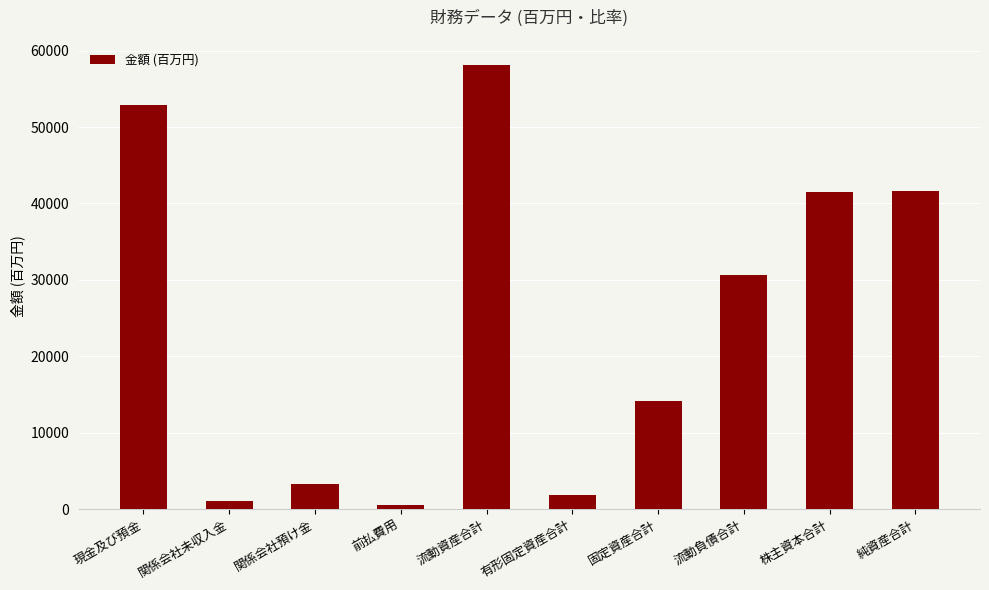

How many bars are there in total?

10